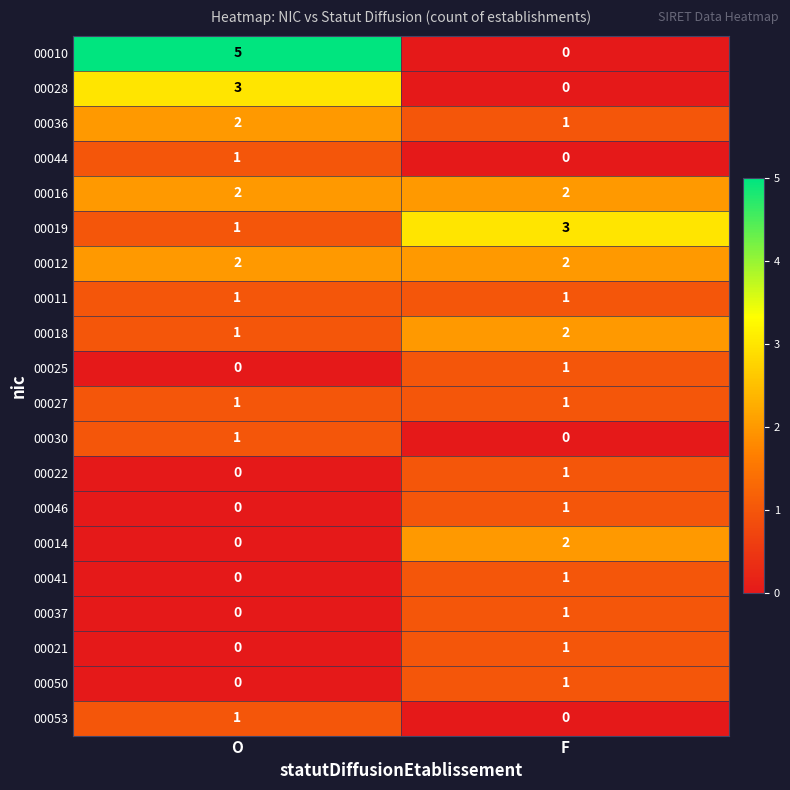

Is it true that 00028 equals 0 at F?

True